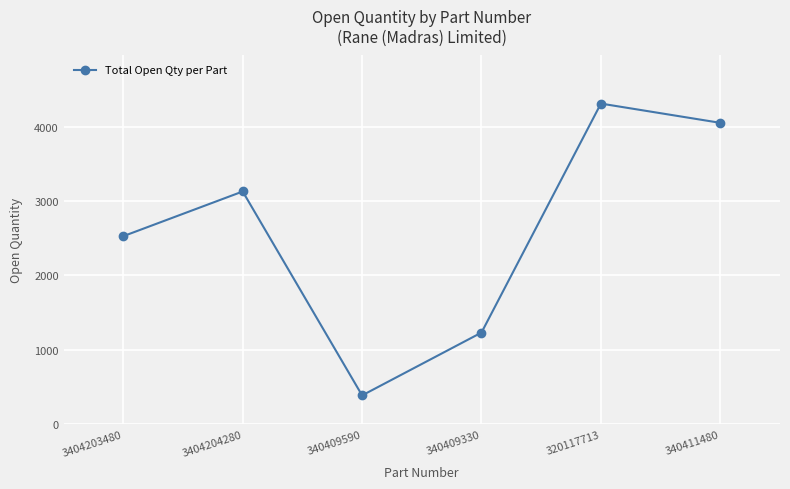

What is the label of the 6th point from the left?

340411480